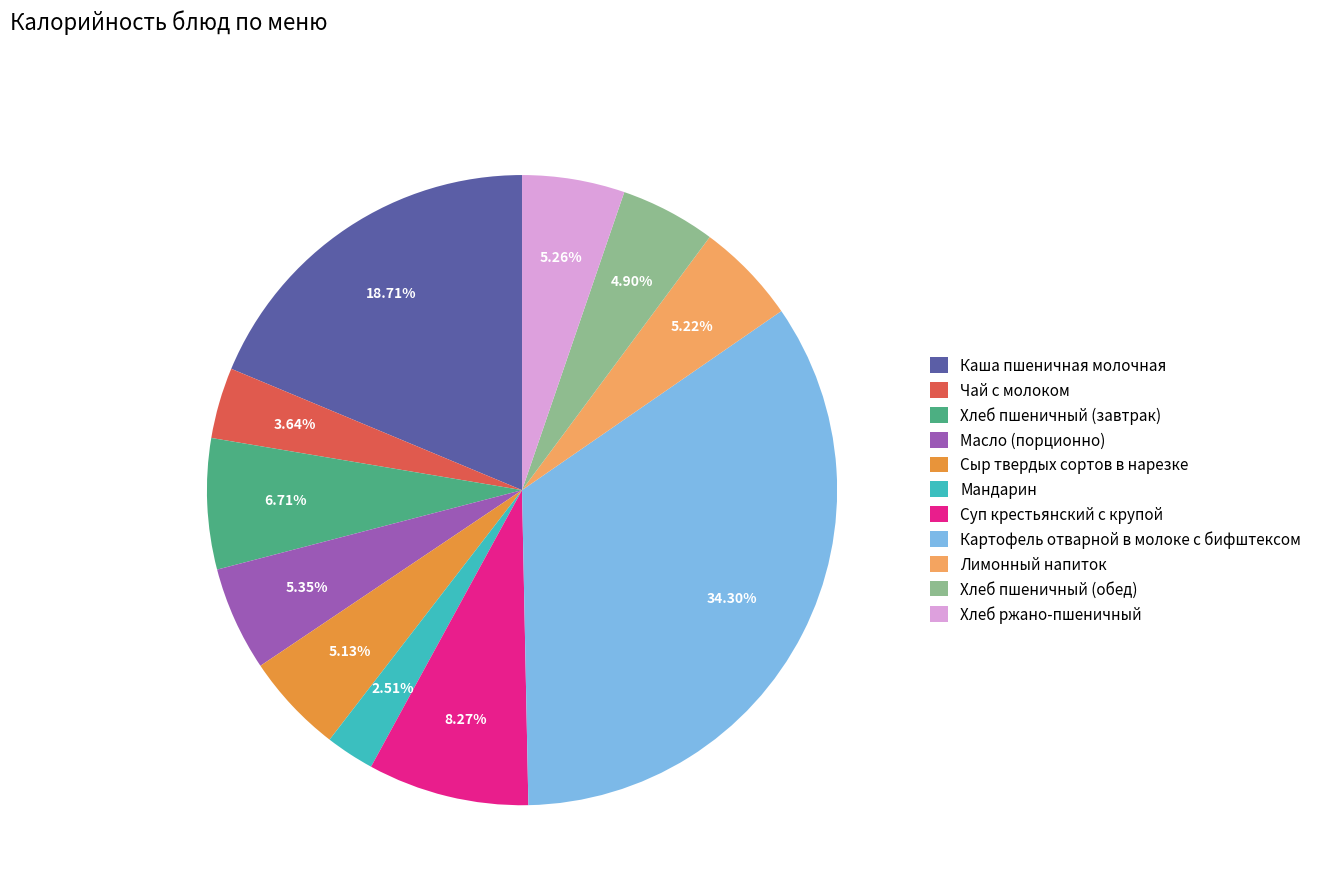

Does Хлеб ржано-пшеничный represent more than half of the total?

No